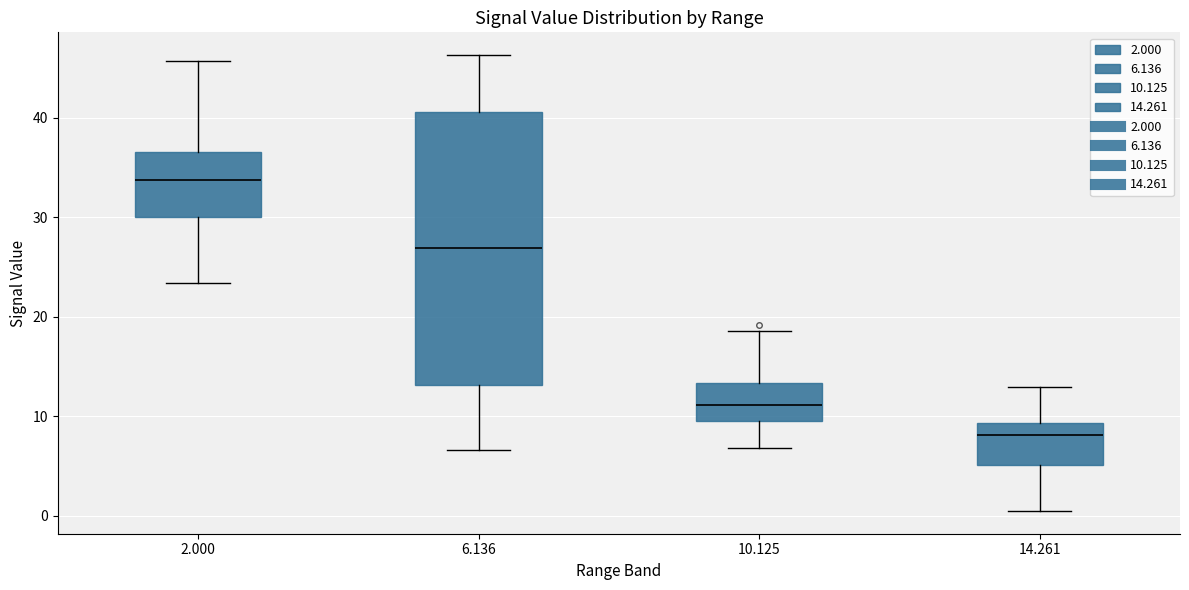

Reading left to right, transcribe this box plot: for each box, give where its median line is, the range the box spans, and where its two whiskers end, as read against the y-axis. The values are not printed on the chart, so give them approximately, as read against the axis.

2.000: median 34, box 30 to 37, whiskers 23 to 46
6.136: median 27, box 13 to 41, whiskers 7 to 46
10.125: median 11, box 10 to 13, whiskers 7 to 19
14.261: median 8, box 5 to 9, whiskers 1 to 13